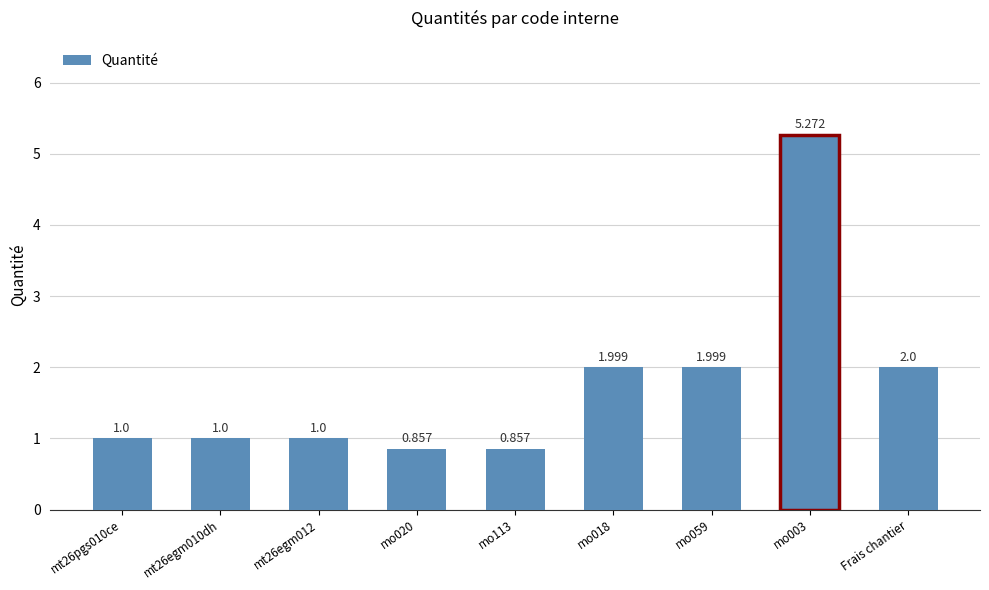

Does the chart contain stacked bars?

No